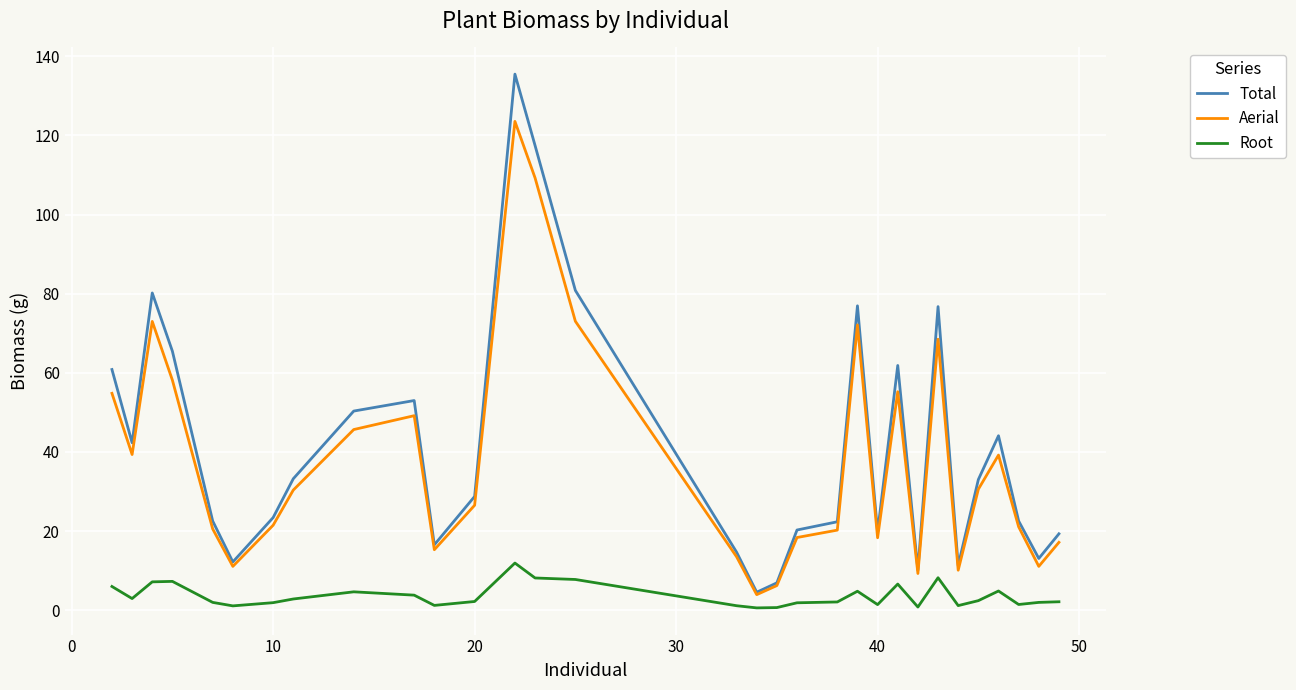

List the series in order of their peak value, lowest first.

Root, Aerial, Total